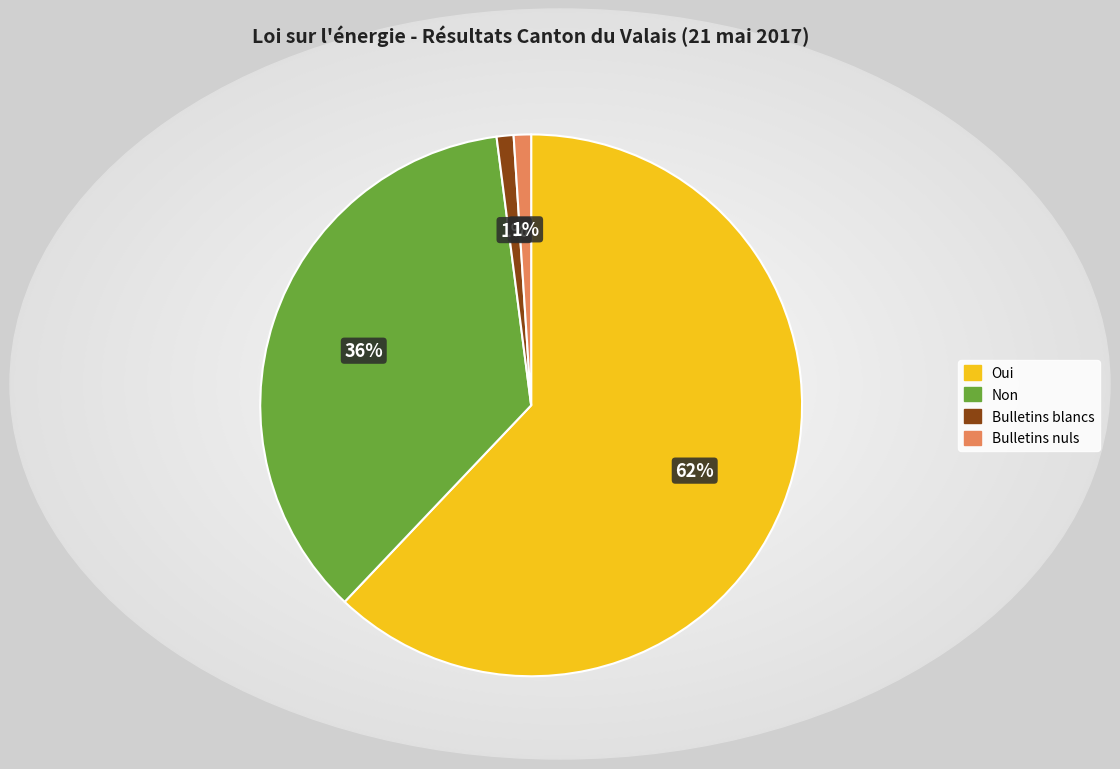

Which slice is the largest?

Oui